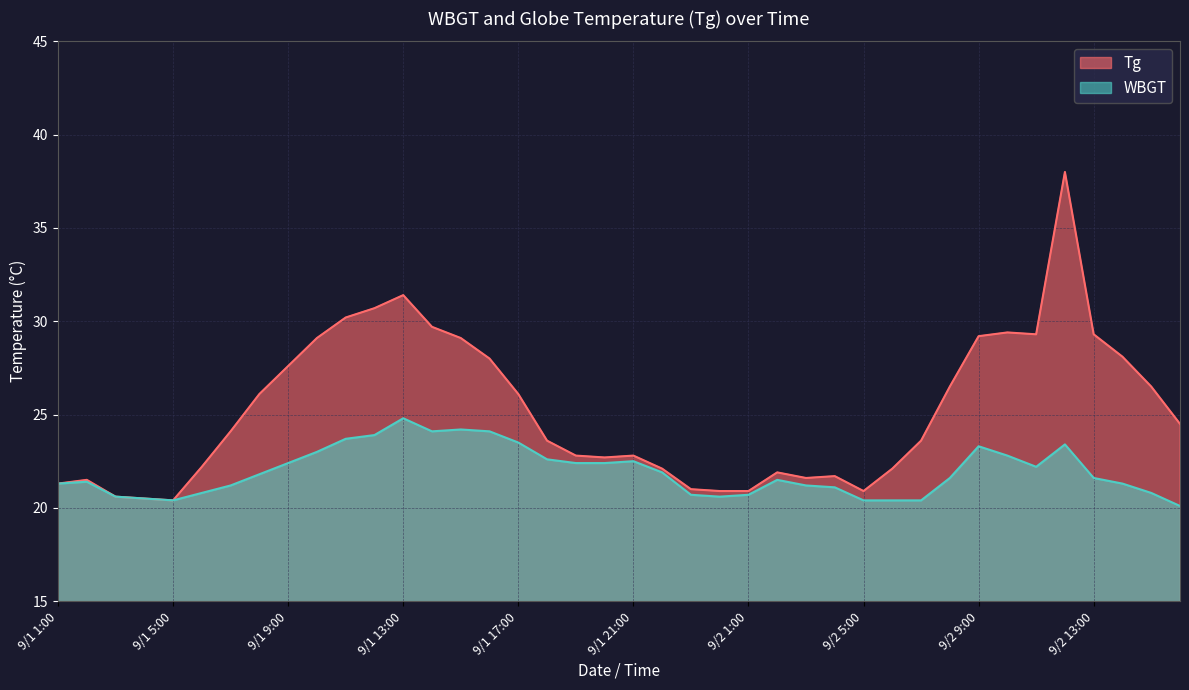

What is the difference between the WBGT values at 9/2 2:00 and 9/1 24:00?

0.9